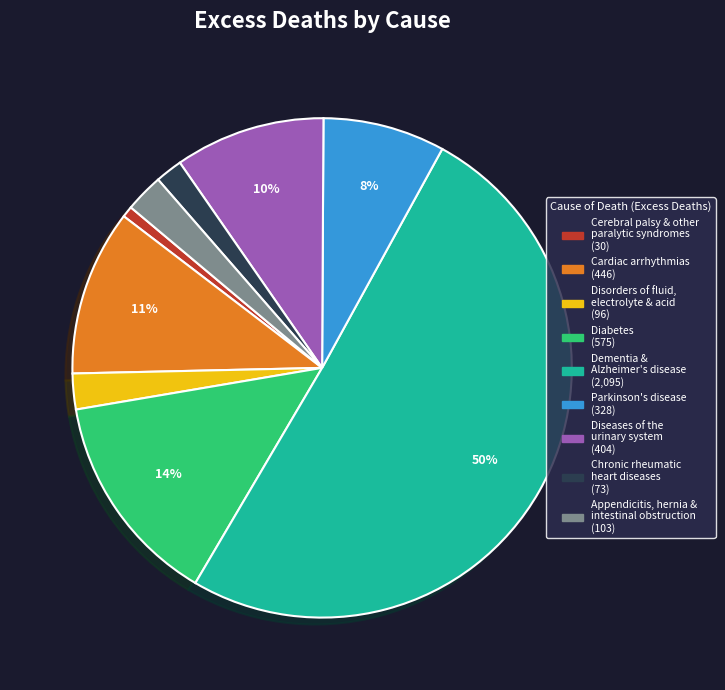

Which slice represents more than half of the pie?

Dementia & Alzheimer's disease